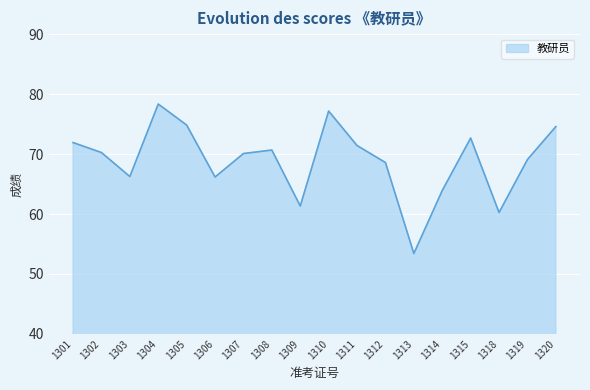

What is the ratio of the value at 1305 to the value at 1315?

1.0